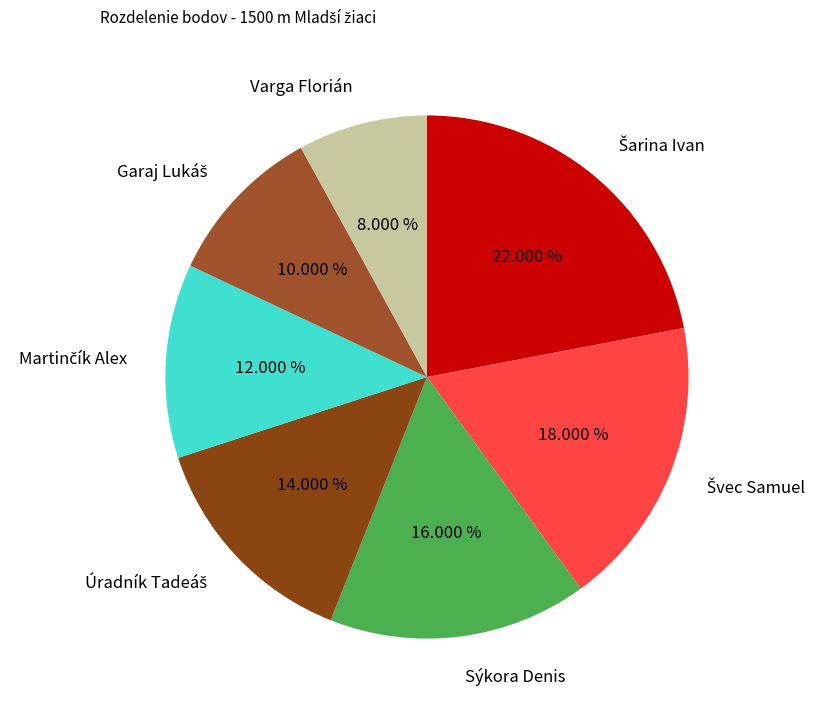

Which category has the smallest portion of the pie?

Varga Florián